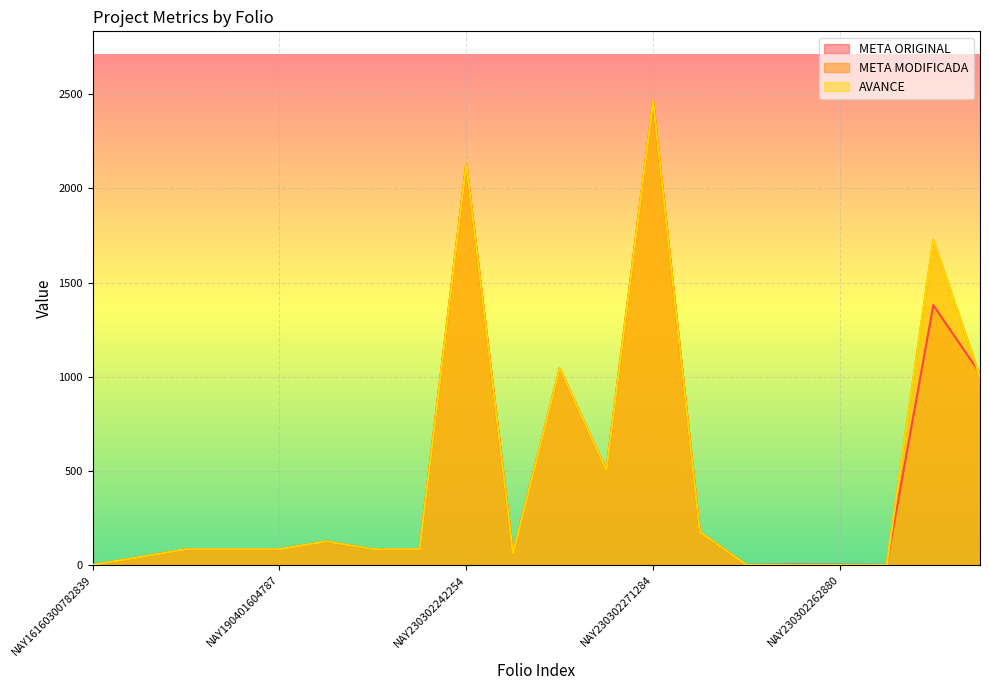

In AVANCE, how many points are higher than both neighbors (excluding endpoints)?

5